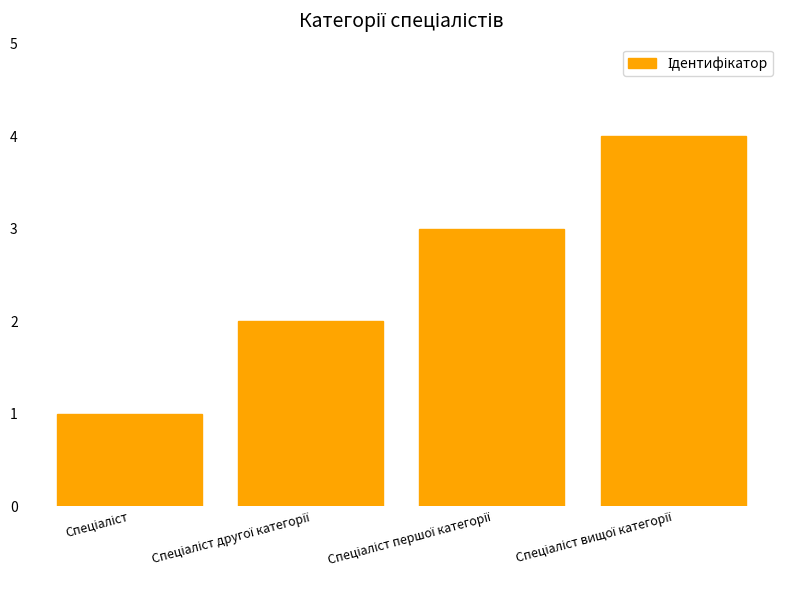

What is the maximum value shown in the chart?

4